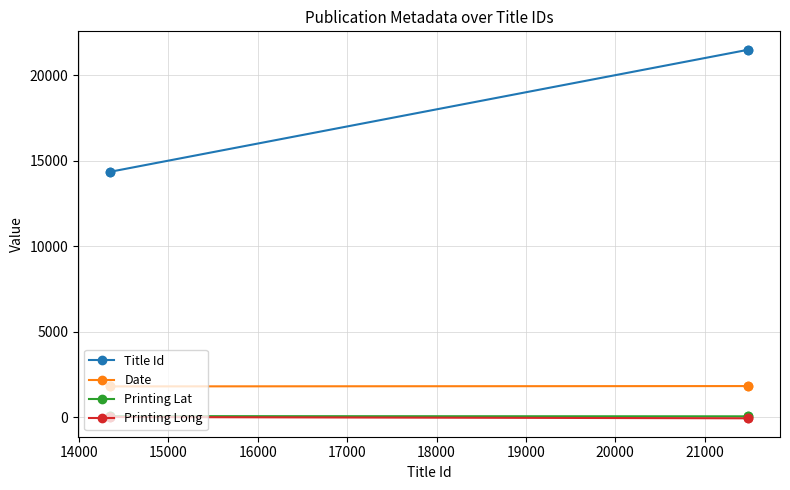

Which series has the widest spread of values?

Title Id